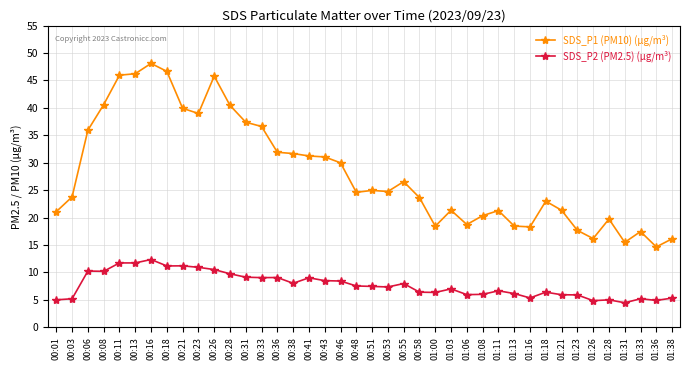

How many lines are shown in the chart?

2